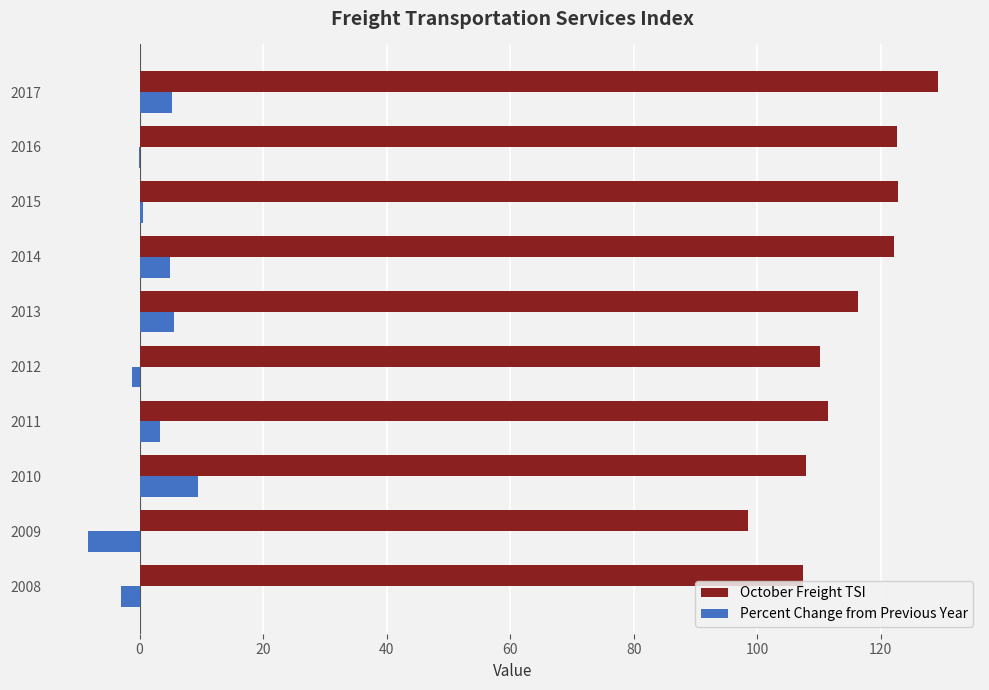

The Percent Change from Previous Year series shows 5.6 at 2013. True or false?

True